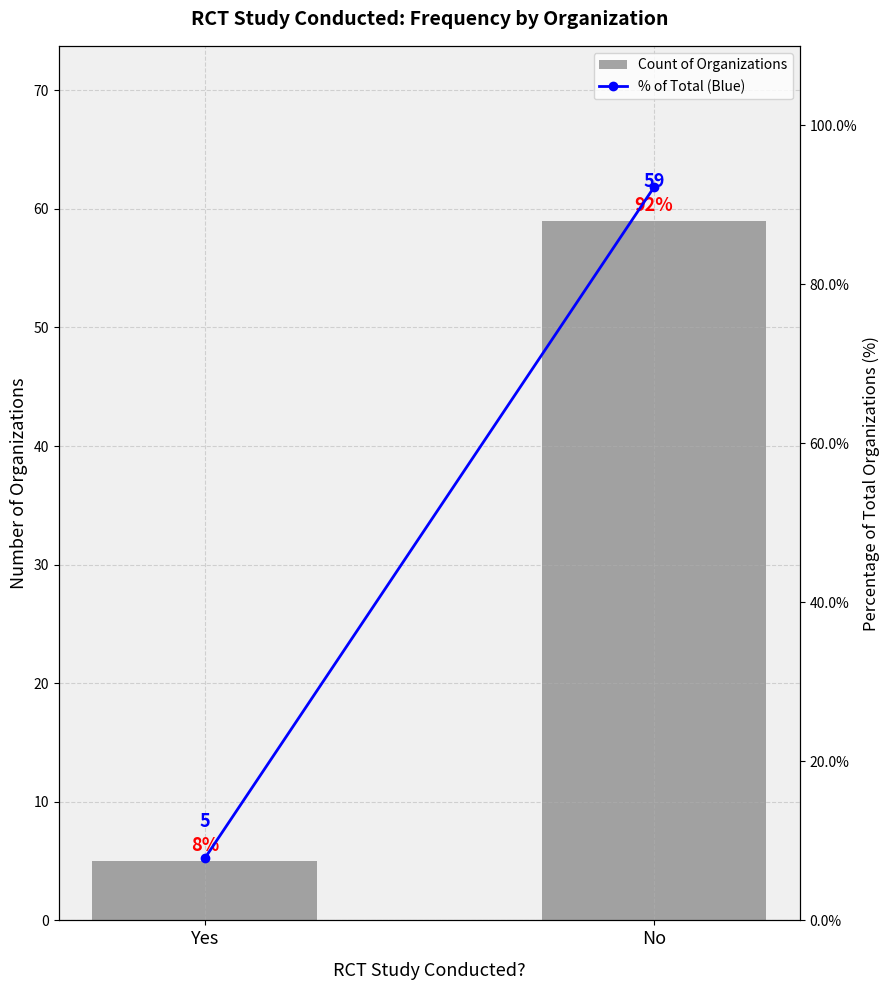

Reading left to right, what are all the values shown in this chart?

Count of Organizations: Yes=5.0	No=59.0
% of Total (Blue): Yes=7.8	No=92.2